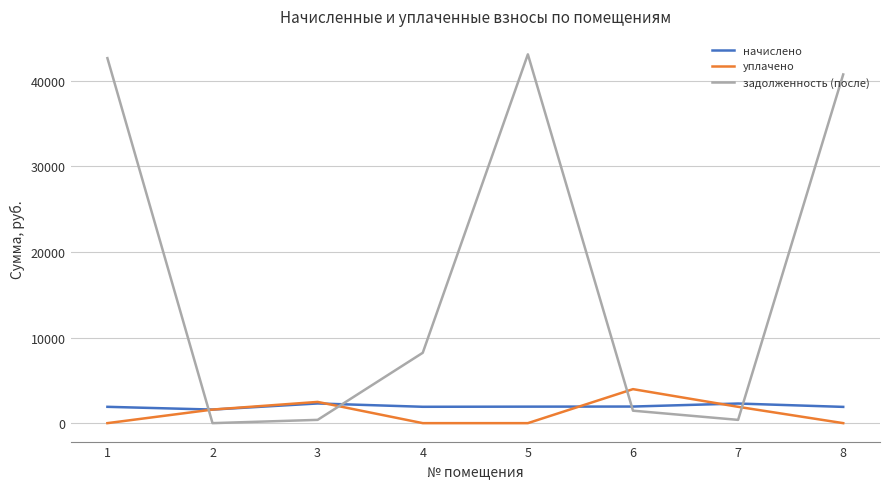

What is the minimum value for начислено?

1585.1